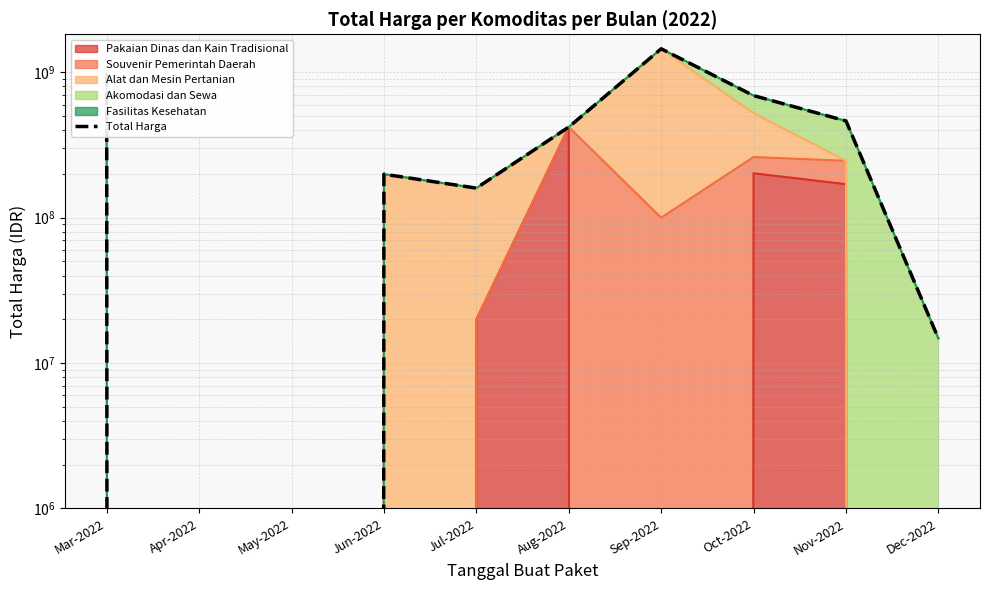

What is the sum of the values at May-2022 and Sep-2022?

1451682000